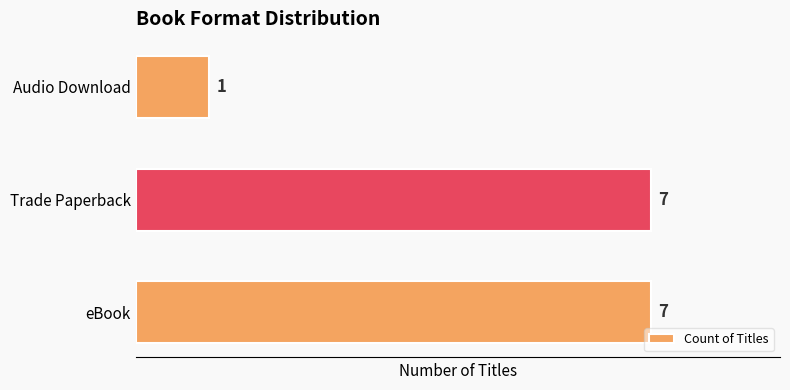

Is it true that the value at Audio Download is 1?

True